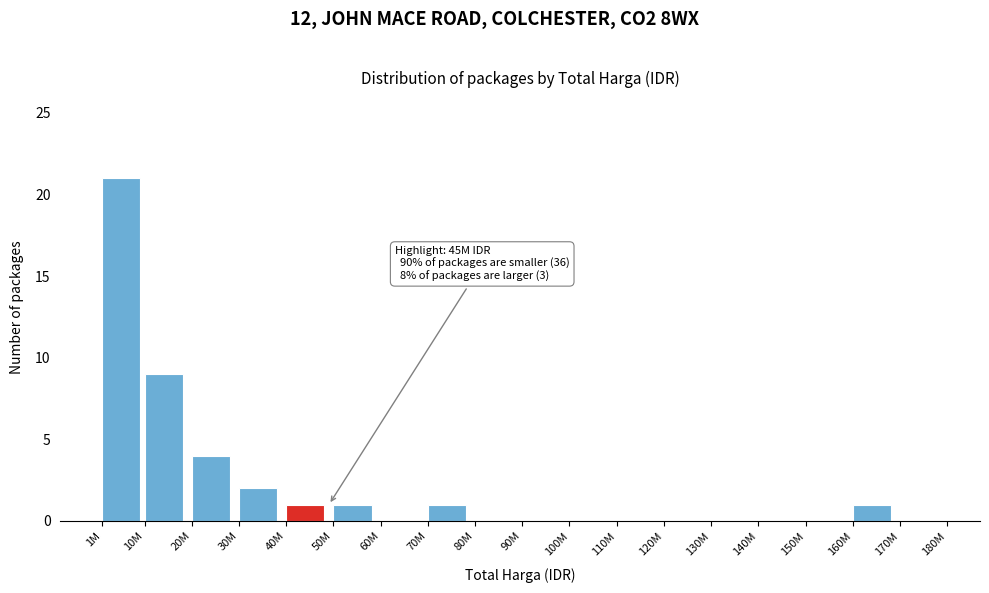

Reading left to right, list all the values displayed in this chart.

1M=21	10M=9	20M=4	30M=2	40M=1	50M=1	60M=0	70M=1	80M=0	90M=0	100M=0	110M=0	120M=0	130M=0	140M=0	150M=0	160M=1	170M=0